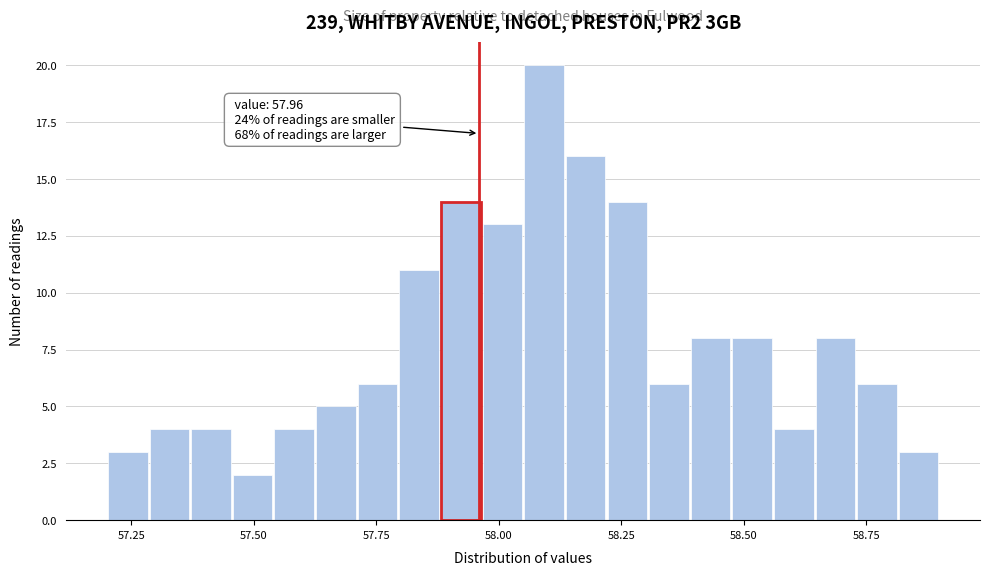

Read against the x-axis, roughly where is the centre of the tallest bar?

58.10